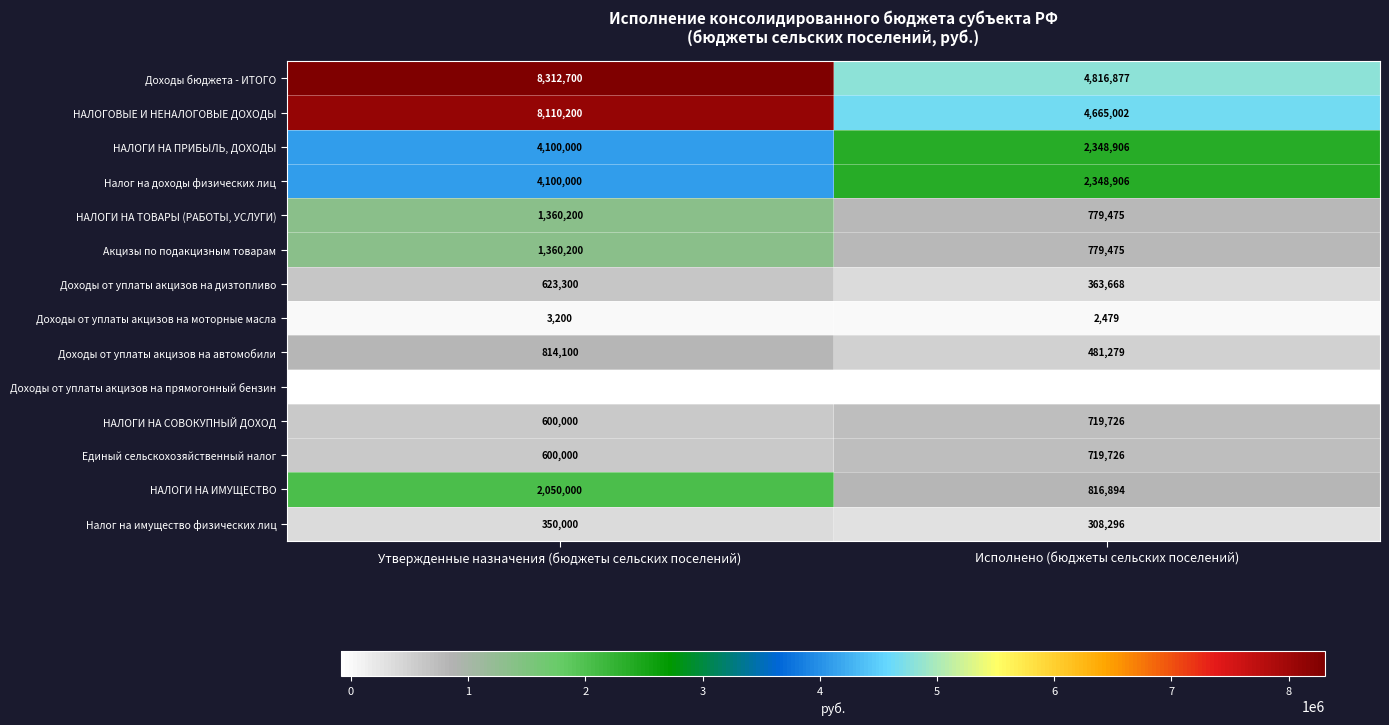

Which category has the highest value across all series?

Утвержденные назначения (бюджеты сельских поселений)